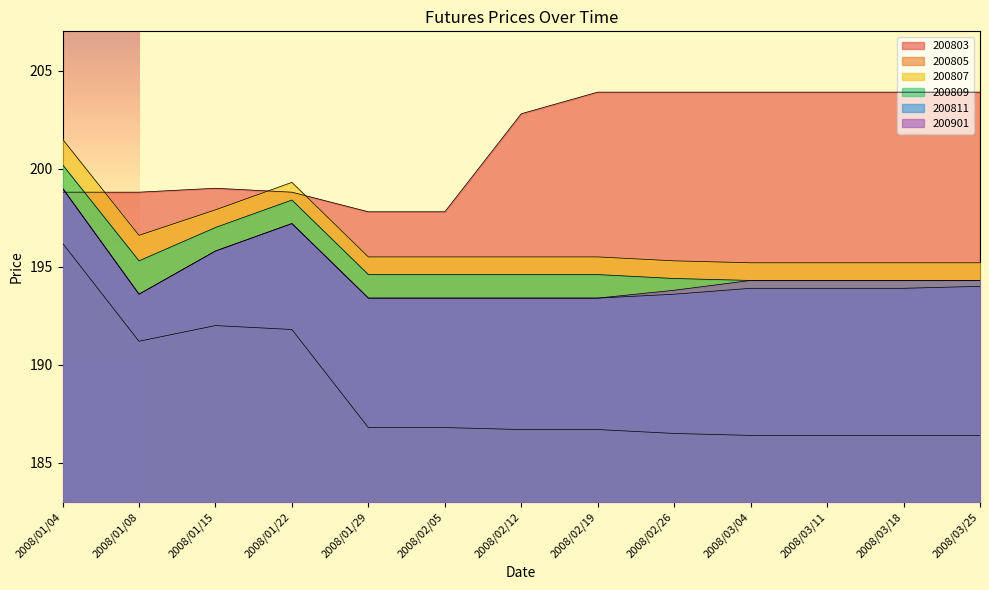

At which category does 200901 reach its first local valley?

2008/01/08